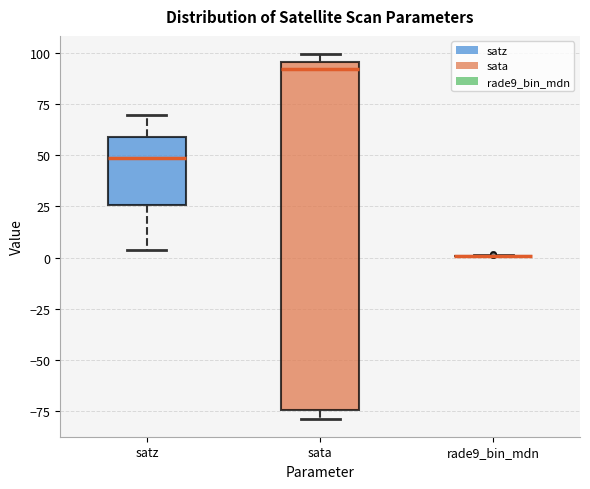

Where does the median line of the box for sata sit on the y-axis? The values are not printed on the chart, so give them approximately, as read against the axis.

90